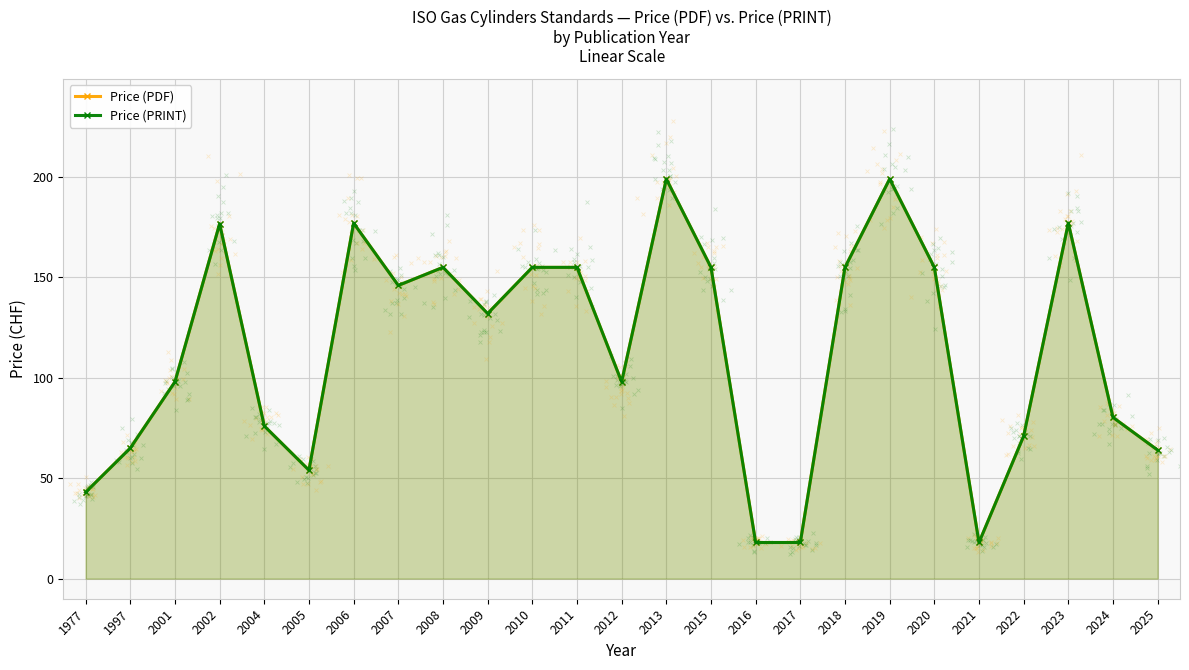

Is the value of Price (PRINT) at 2015 greater than the value of Price (PDF) at 2020?

No